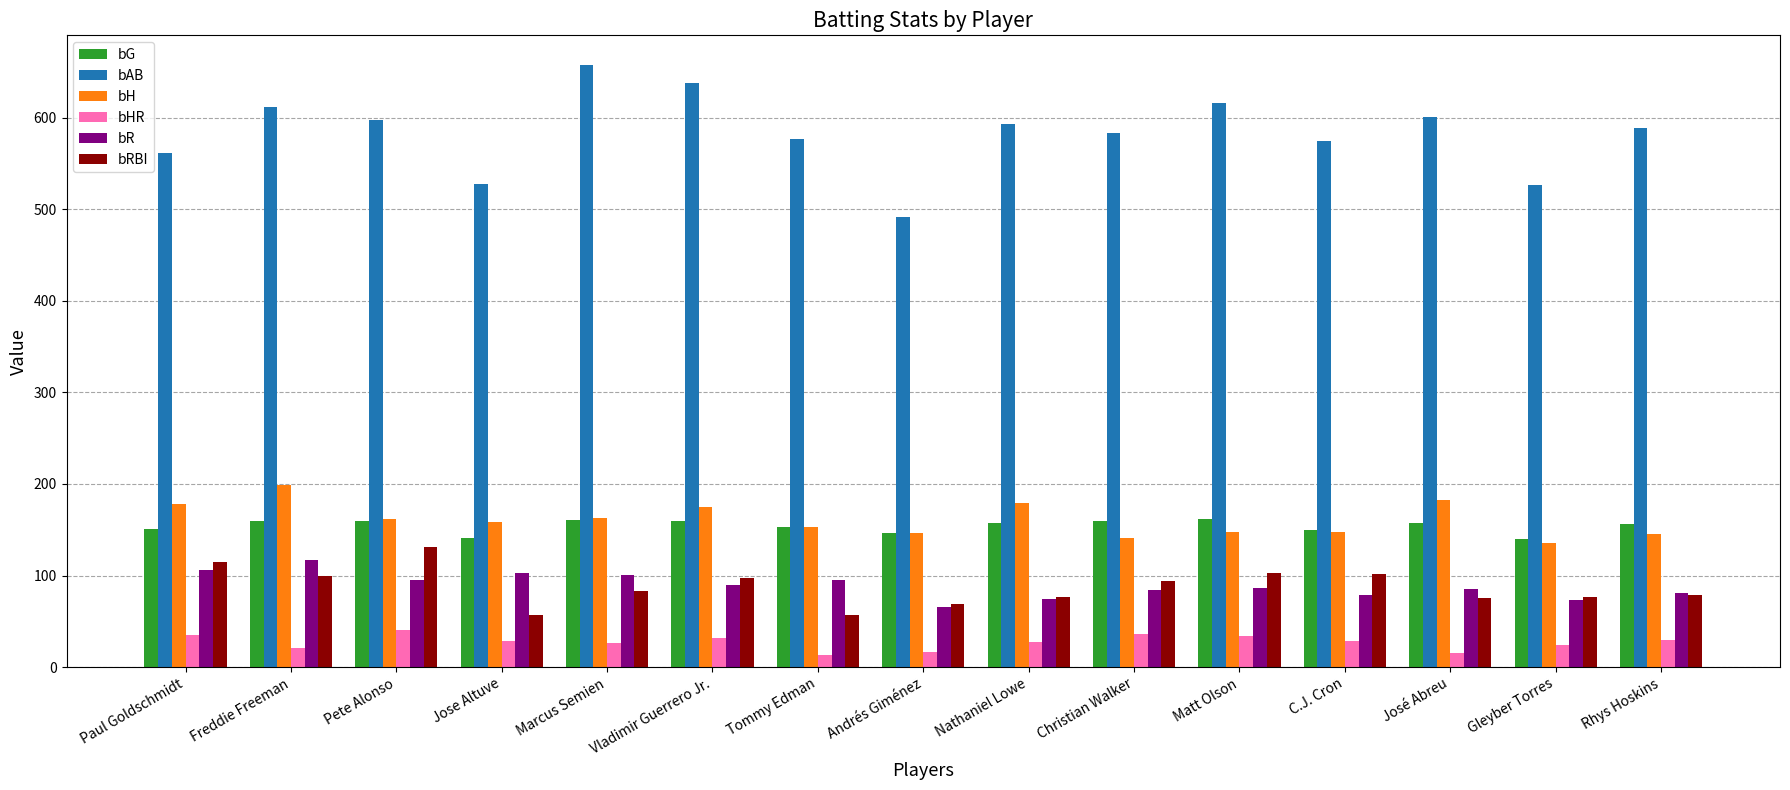

What is the sum of the bRBI values at Vladimir Guerrero Jr. and Pete Alonso?

228